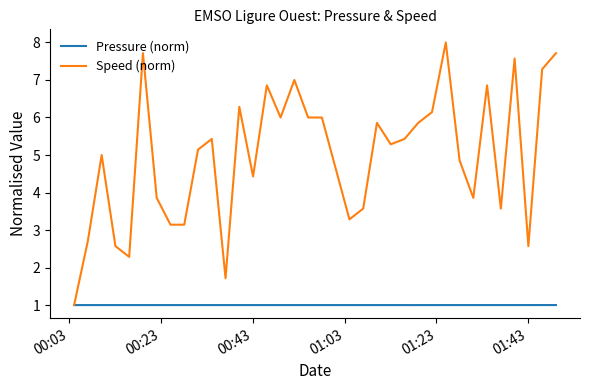

What are all the series names shown in the legend?

Pressure (norm), Speed (norm)